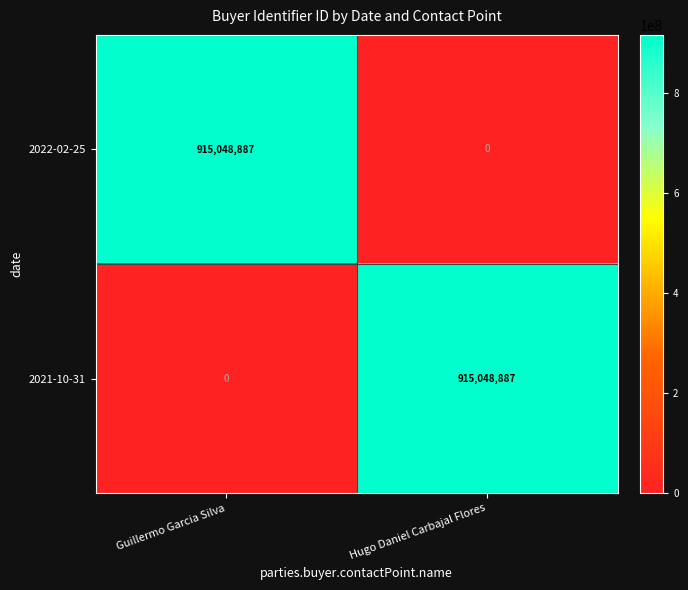

Is it true that 2021-10-31 equals 1526426617 at Hugo Daniel Carbajal Flores?

False